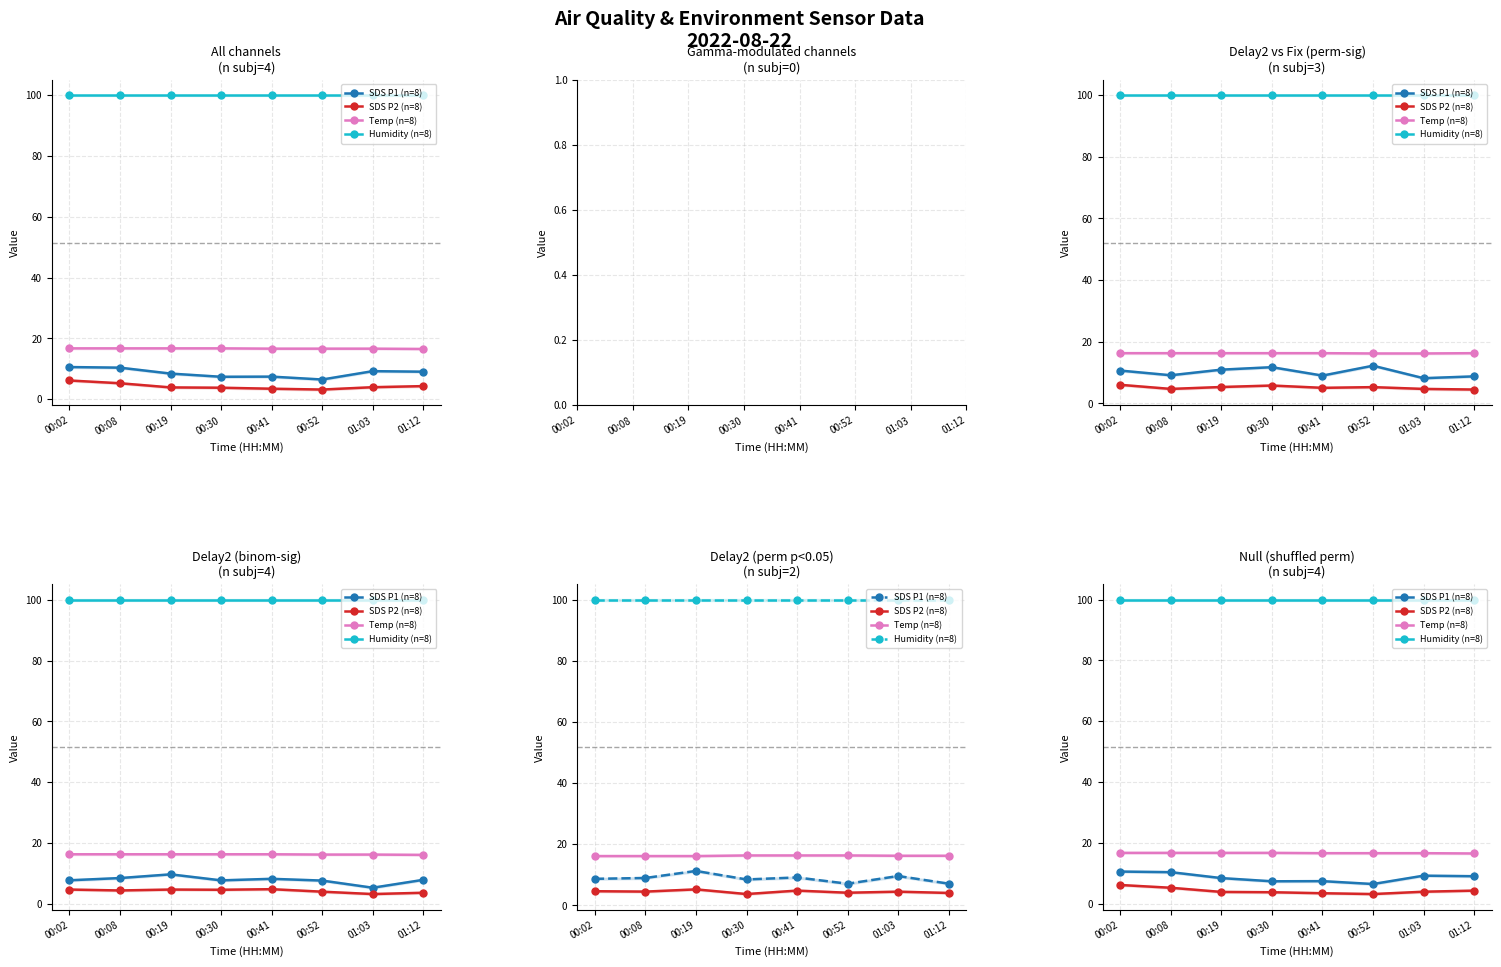

The value of SDS P1 (n=8) at 01:12 is 14.7. True or false?

False